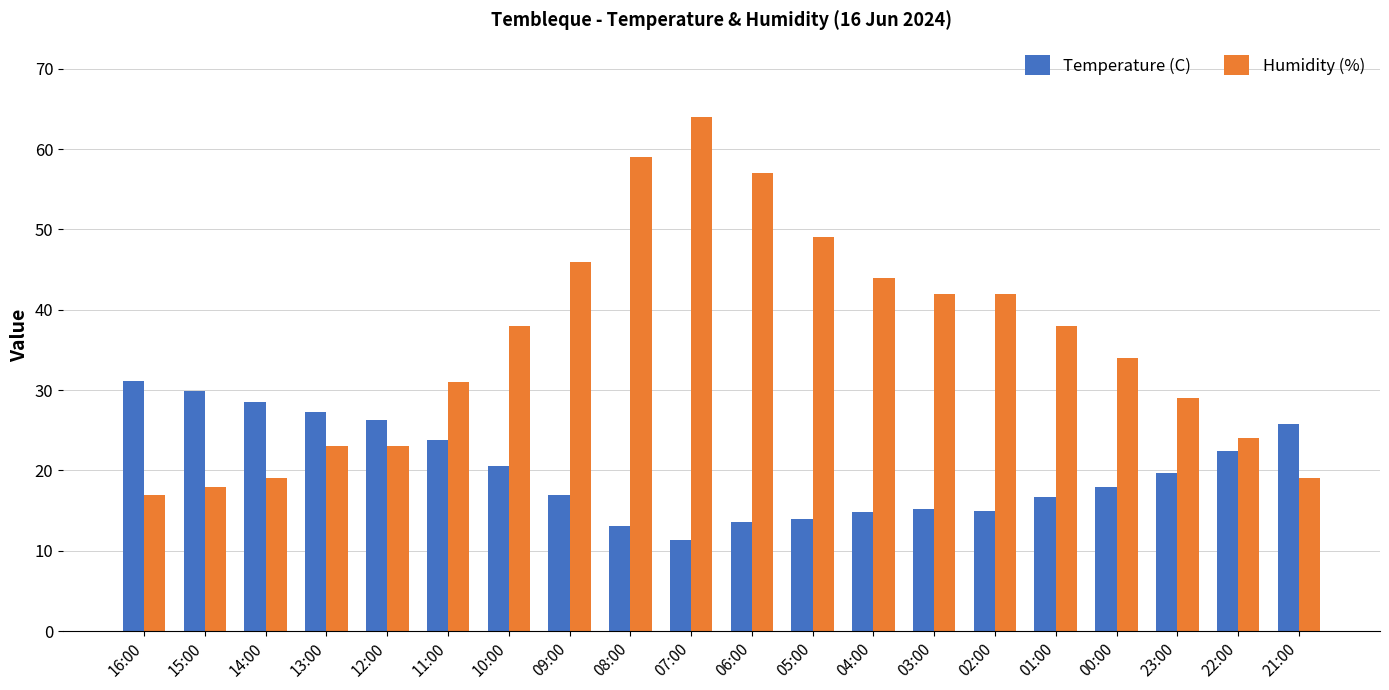

Does the chart contain any negative values?

No